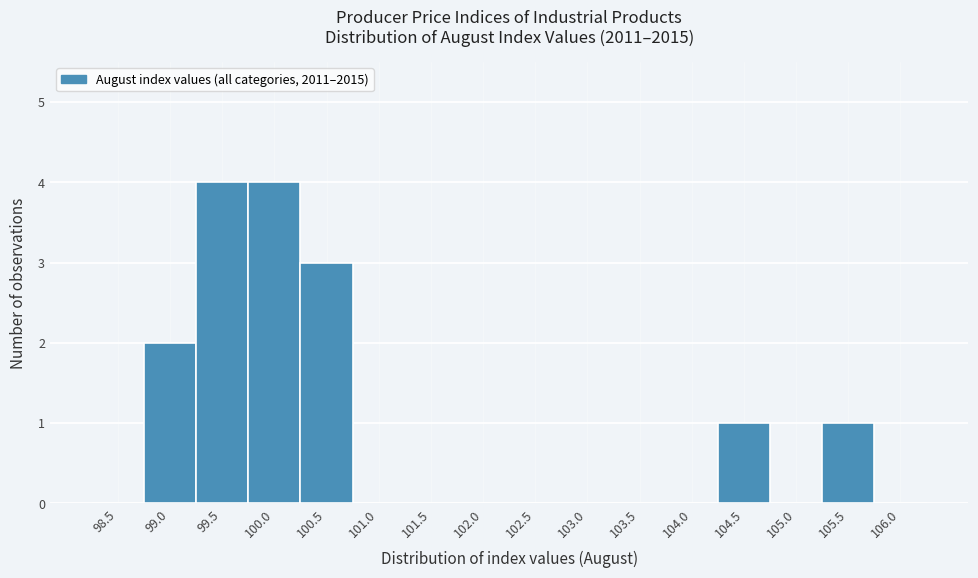

Reading right to left, extract all data points from this chart.

106.0=0	105.5=1	105.0=0	104.5=1	104.0=0	103.5=0	103.0=0	102.5=0	102.0=0	101.5=0	101.0=0	100.5=3	100.0=4	99.5=4	99.0=2	98.5=0